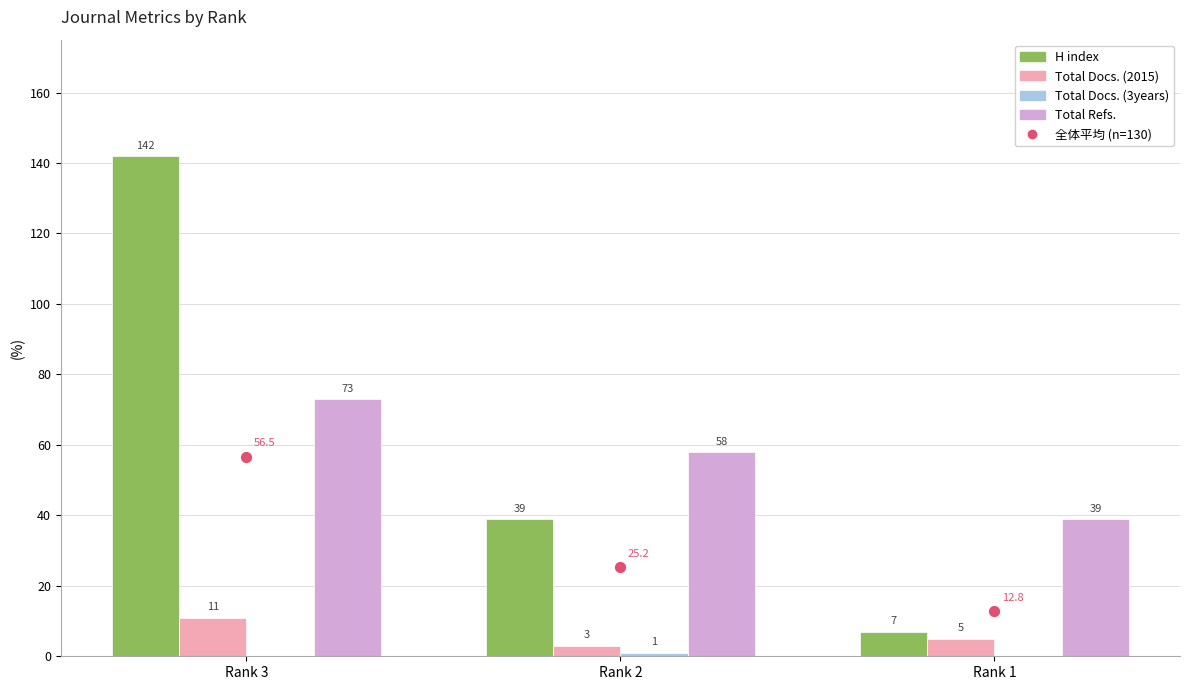

Which series has the widest spread of Y values?

H index